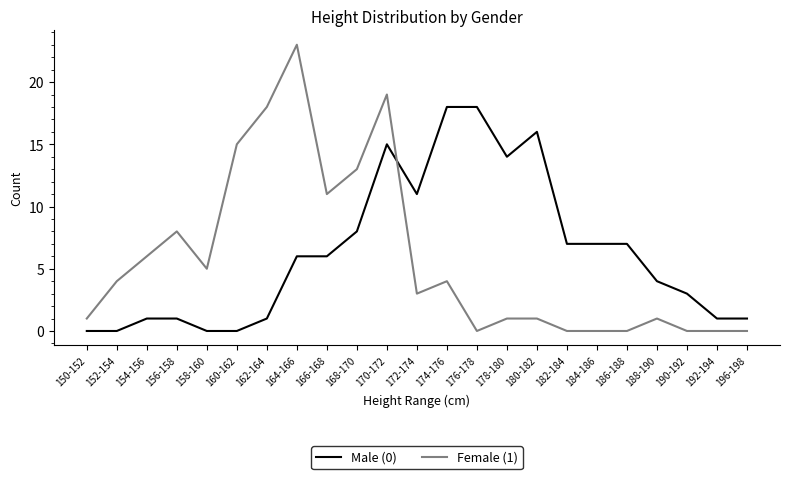

What is the sum of the Female (1) values at 170-172 and 174-176?

23